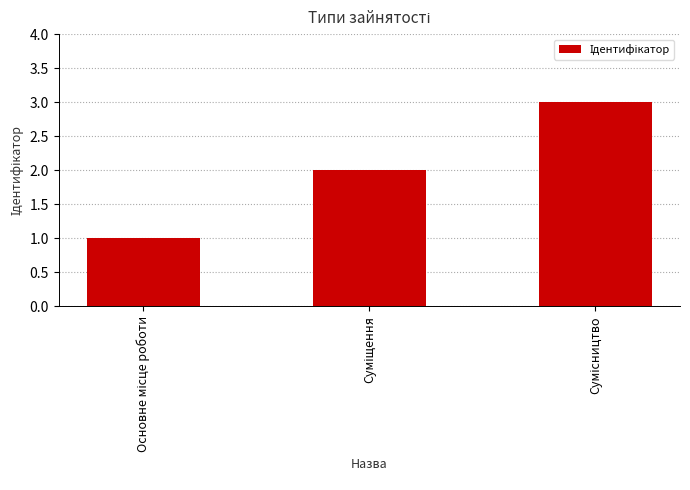

How many data points are less than 2?

1